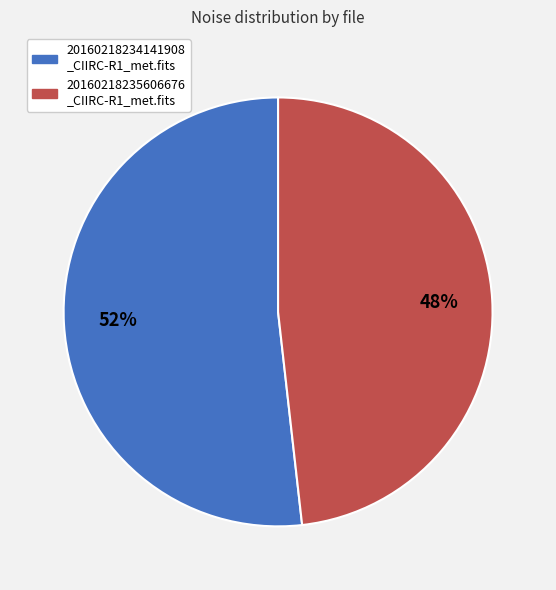

To the nearest percent, what is the difference between the largest and smallest slice percentages?

4%